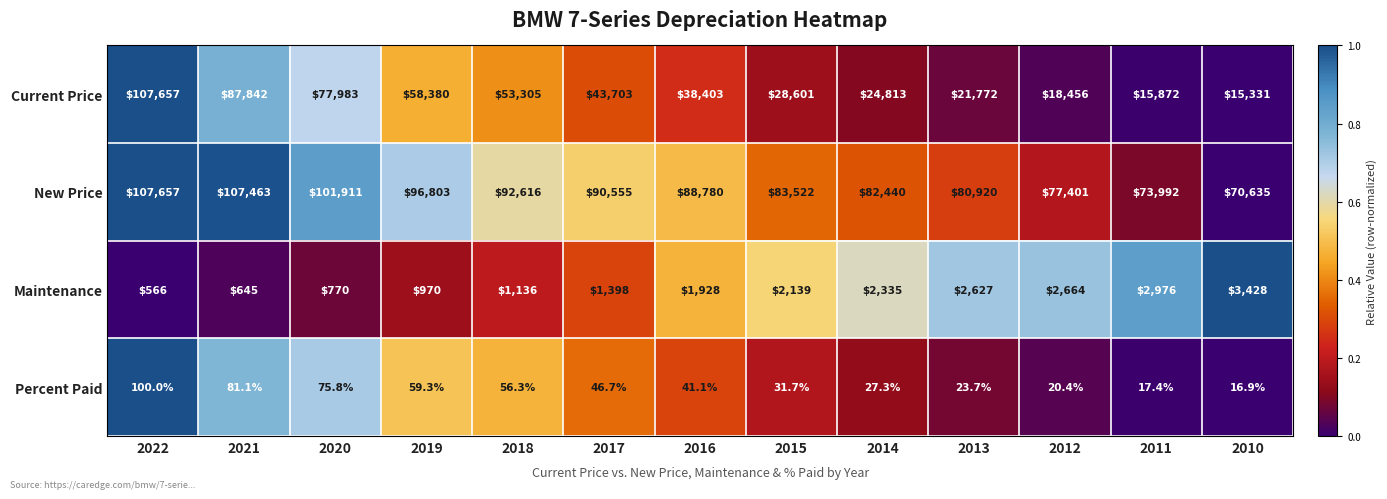

What is the spread (max minus min) of values at 2020?

101835.2